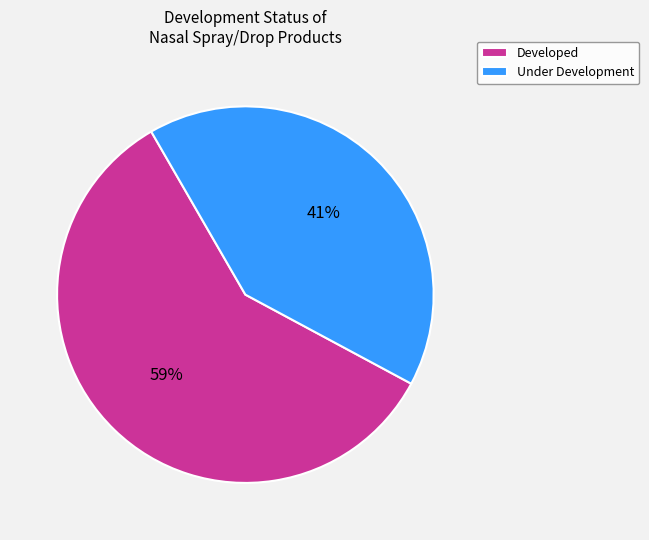

Do Developed and Under Development together represent more than half of the pie?

Yes